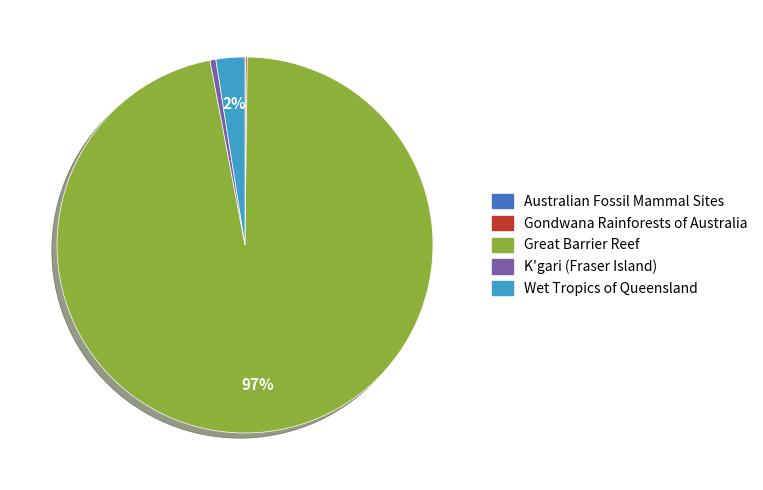

Is the sum of Wet Tropics of Queensland and K'gari (Fraser Island) greater than half?

No